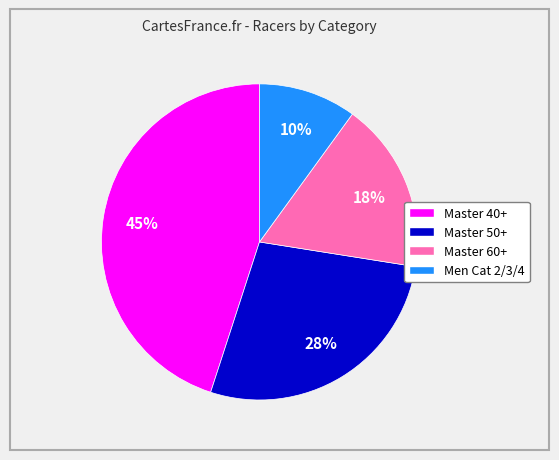

What is the largest slice in the pie chart?

Master 40+